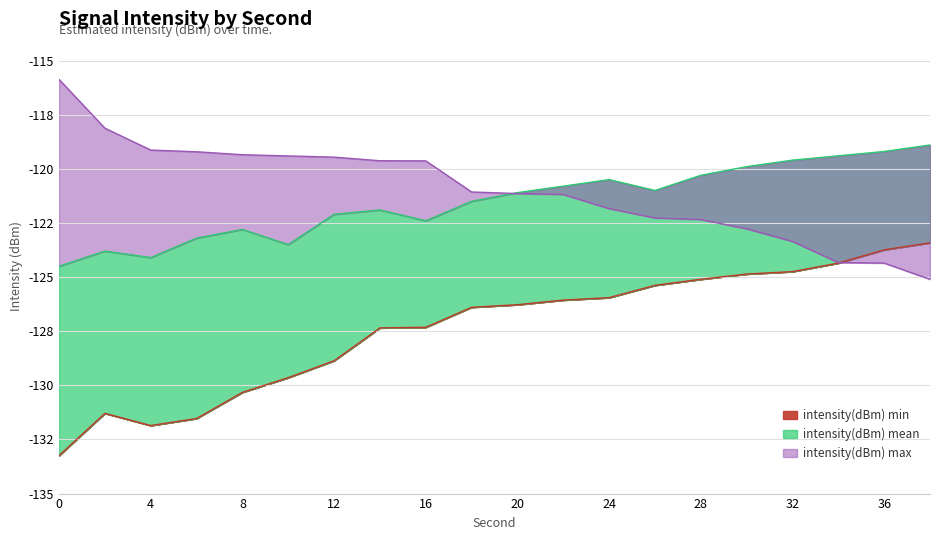

What is the value of the intensity(dBm) mean point at the 3rd from the left?

-124.1